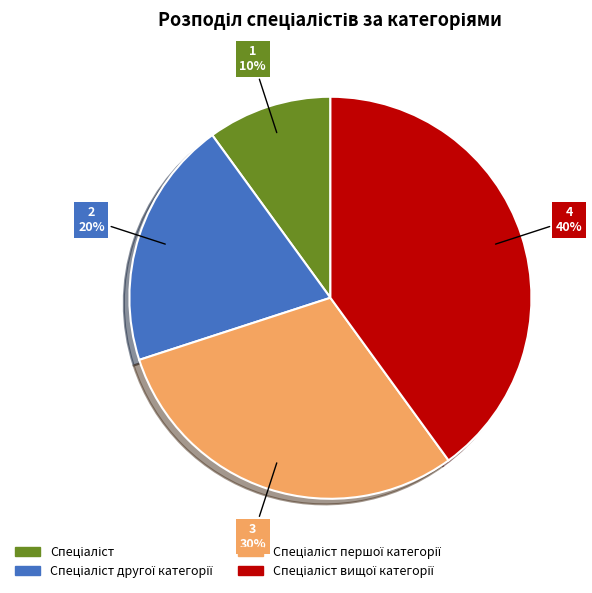

How many slices are in this pie chart?

4